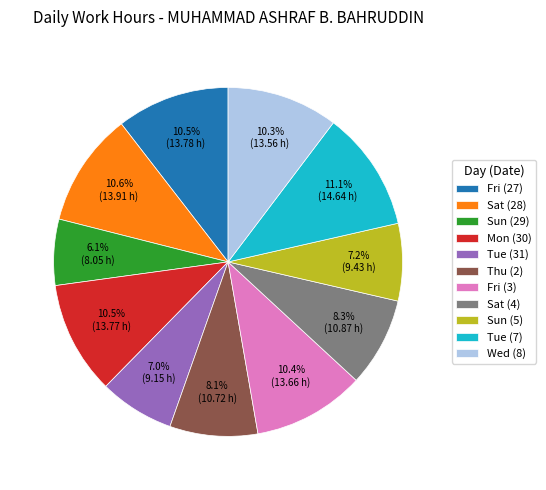

What is the largest slice in the pie chart?

Tue (7)